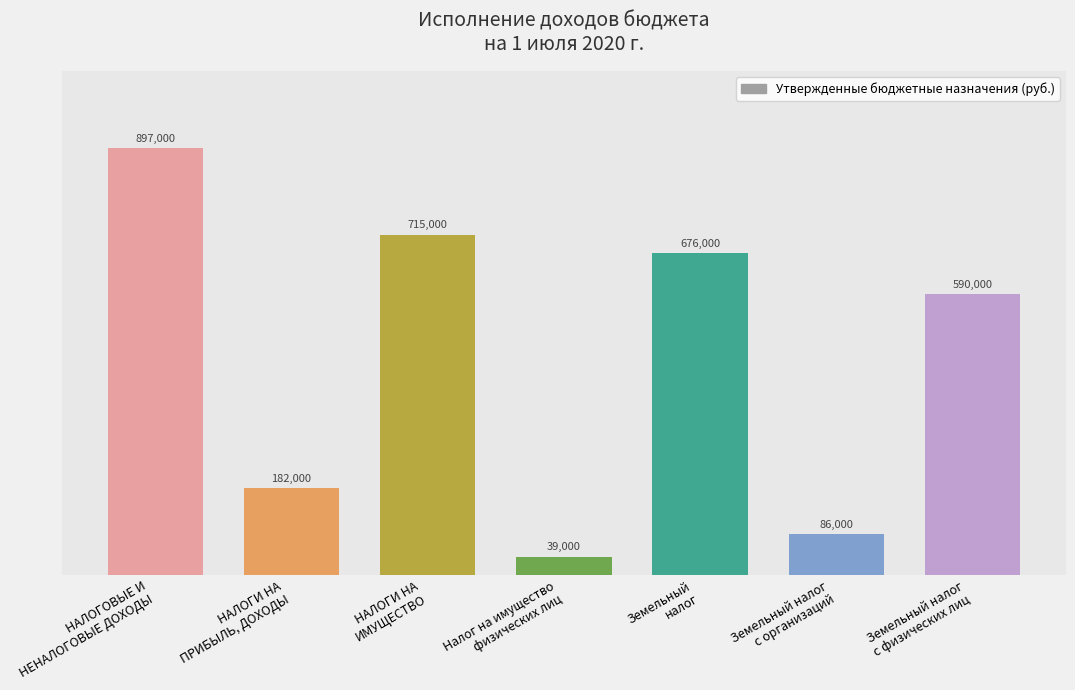

True or false: the data shows 116185 at НАЛОГИ НА
ПРИБЫЛЬ, ДОХОДЫ.

False